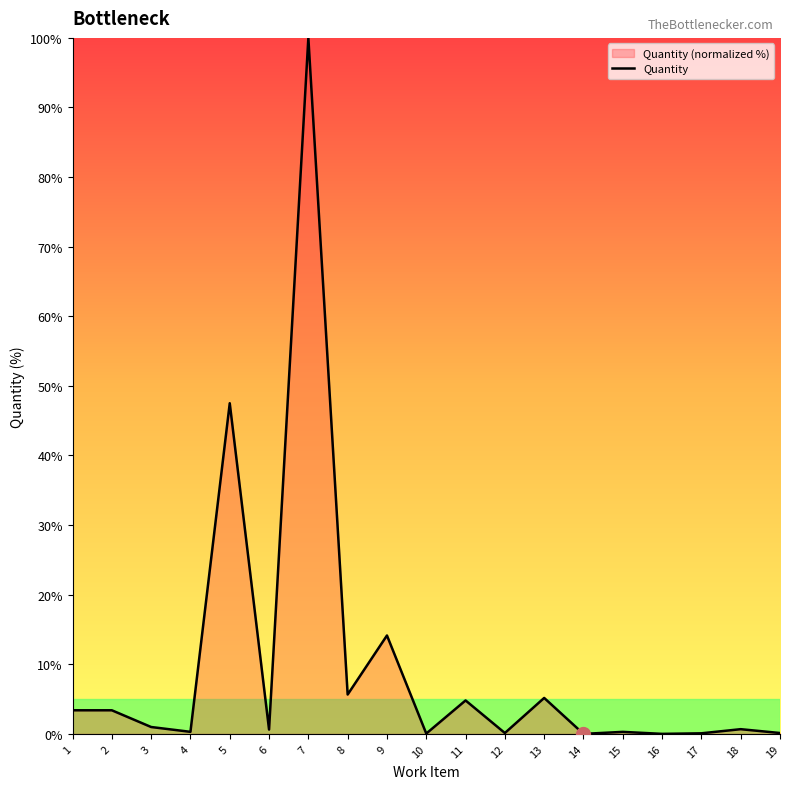

Reading right to left, transcribe all the data shown in this chart.

19=0.1	18=0.7	17=0.1	16=0.0	15=0.3	14=0.0	13=5.2	12=0.1	11=4.8	10=0.0	9=14.1	8=5.7	7=100.0	6=0.6	5=47.5	4=0.3	3=1.0	2=3.4	1=3.4